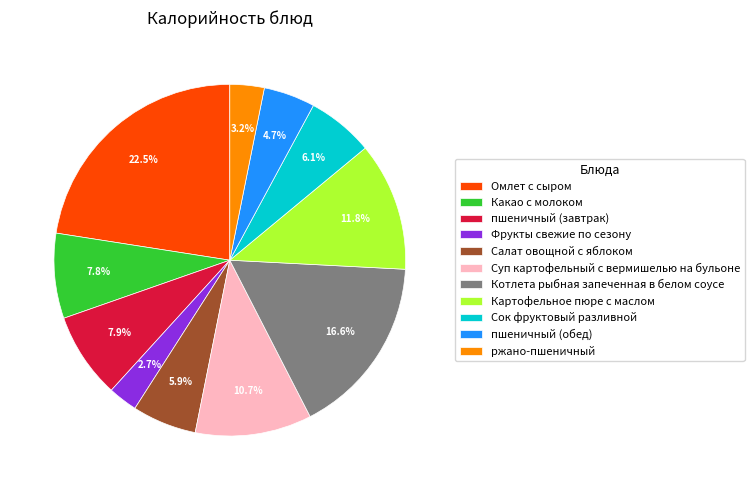

Does Салат овощной с яблоком account for over 50% of the chart?

No